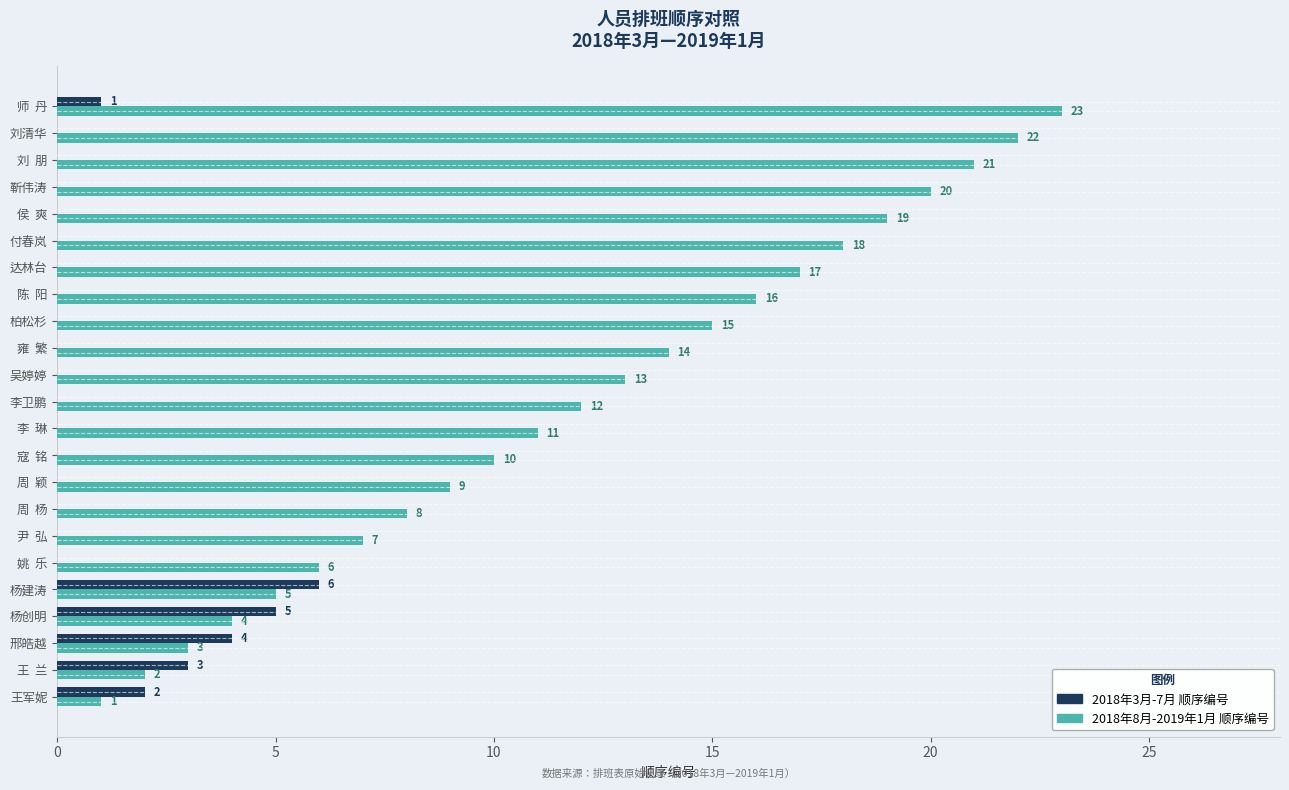

At which category is the sum across all series the highest?

师  丹